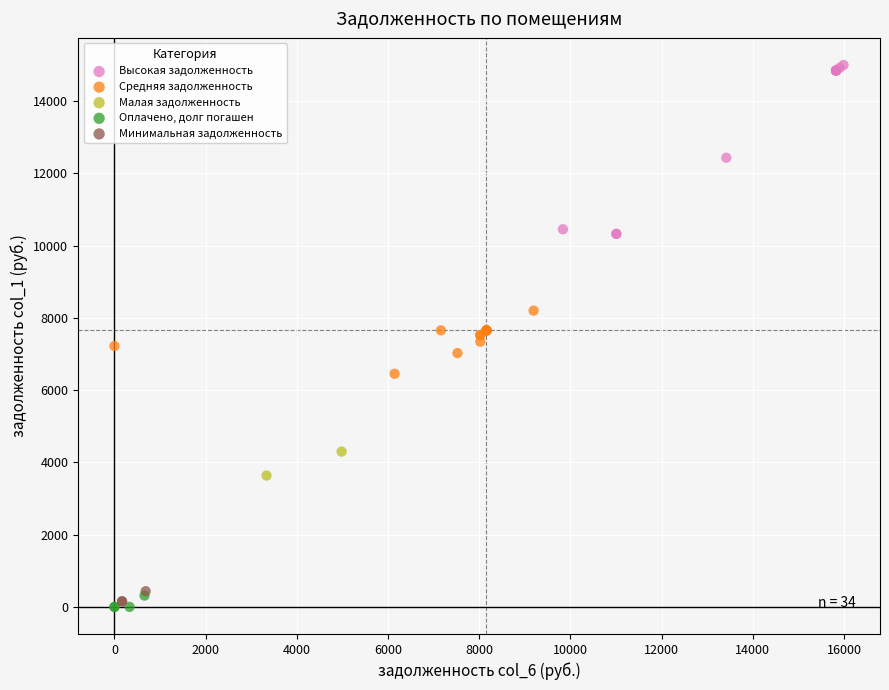

What are all the series names shown in the legend?

Высокая задолженность, Средняя задолженность, Малая задолженность, Оплачено, долг погашен, Минимальная задолженность